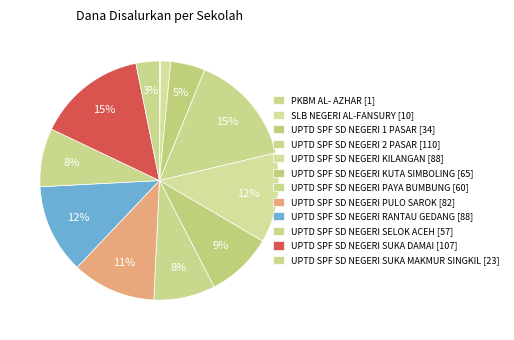

How many segments does this pie chart have?

12